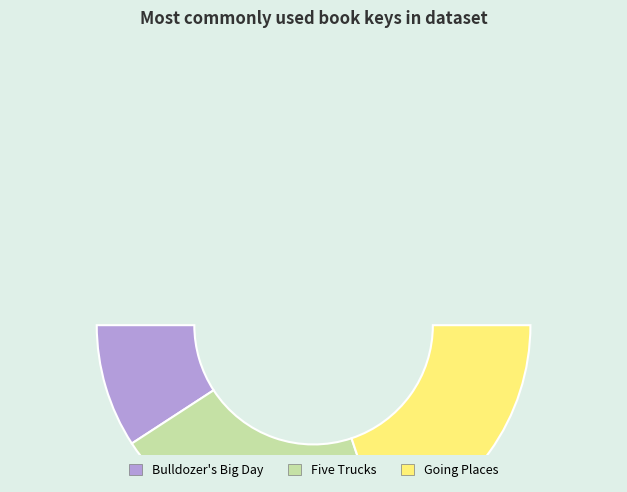

What is the change in value from Five Trucks to Going Places?

-22834539